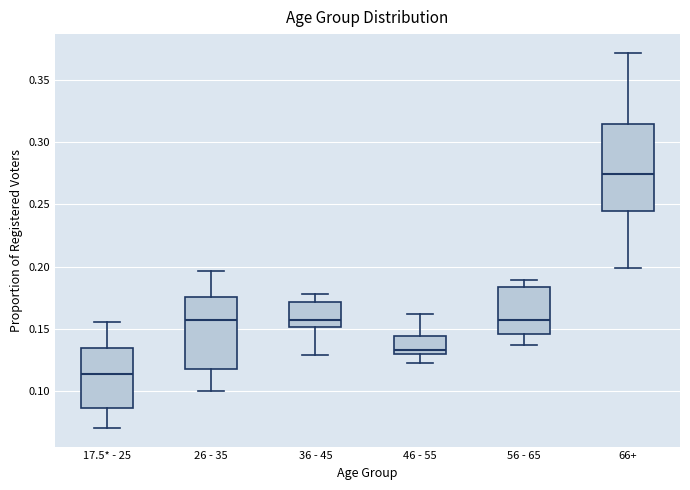

Which box's median line is the lowest?

17.5* - 25